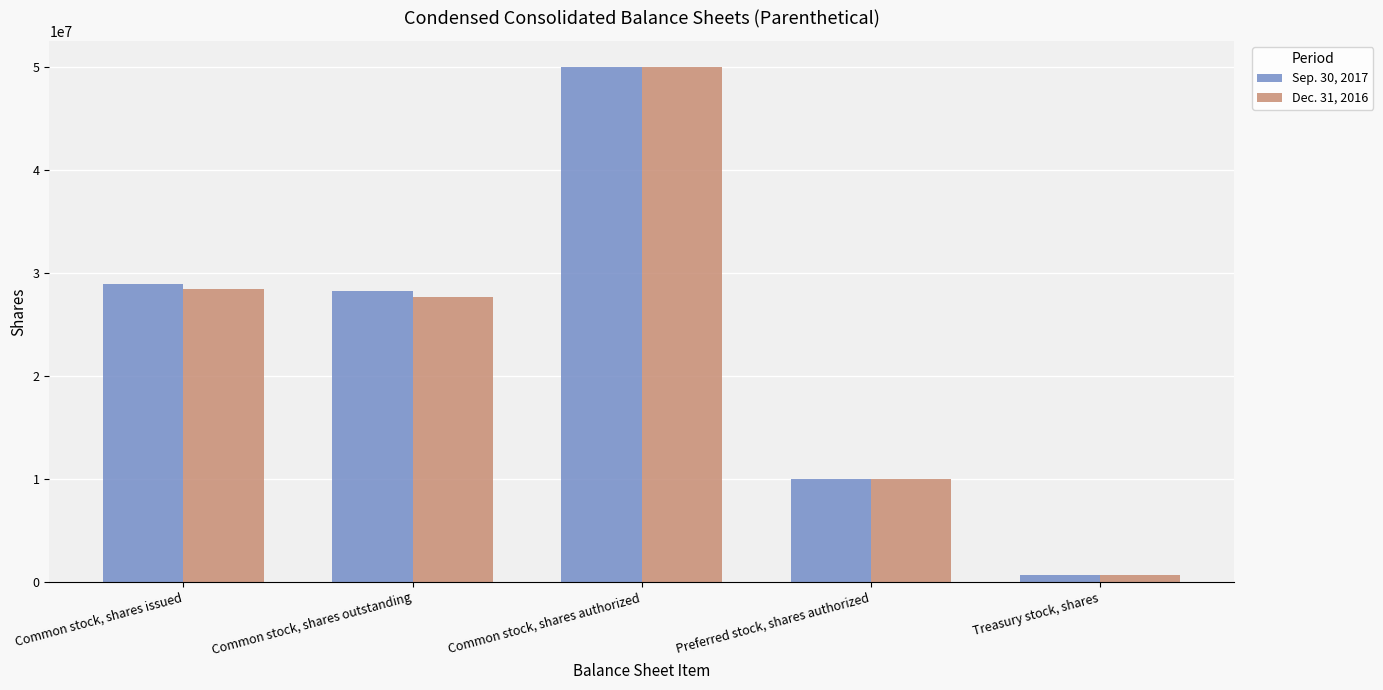

Is it true that Dec. 31, 2016 equals 81740361 at Common stock, shares authorized?

False